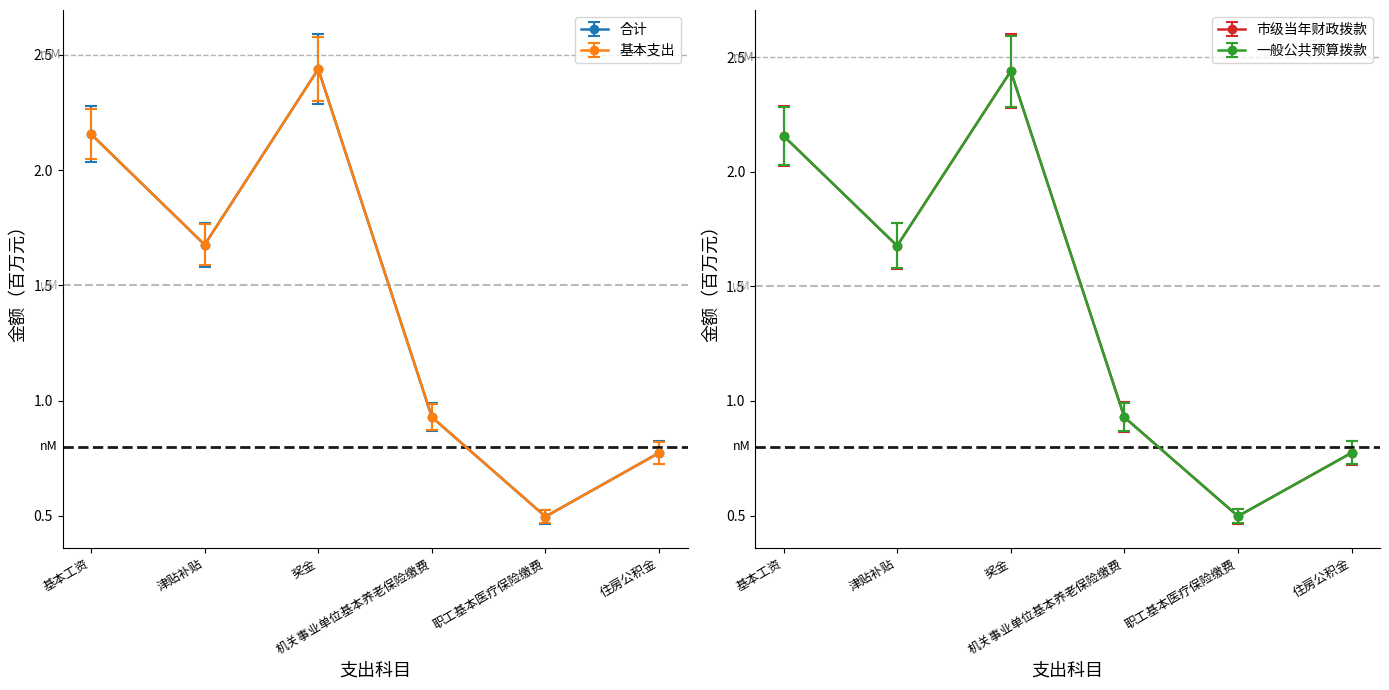

What is the total value across all series at 津贴补贴?

6.7